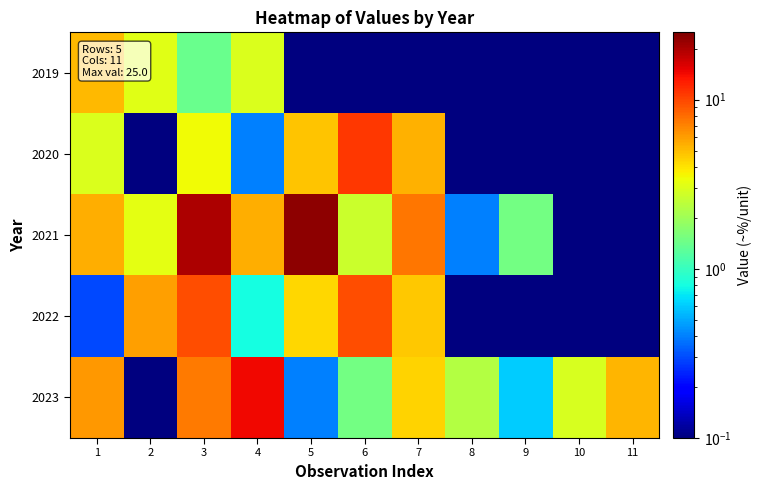

Which series has the largest range (max minus min)?

2021